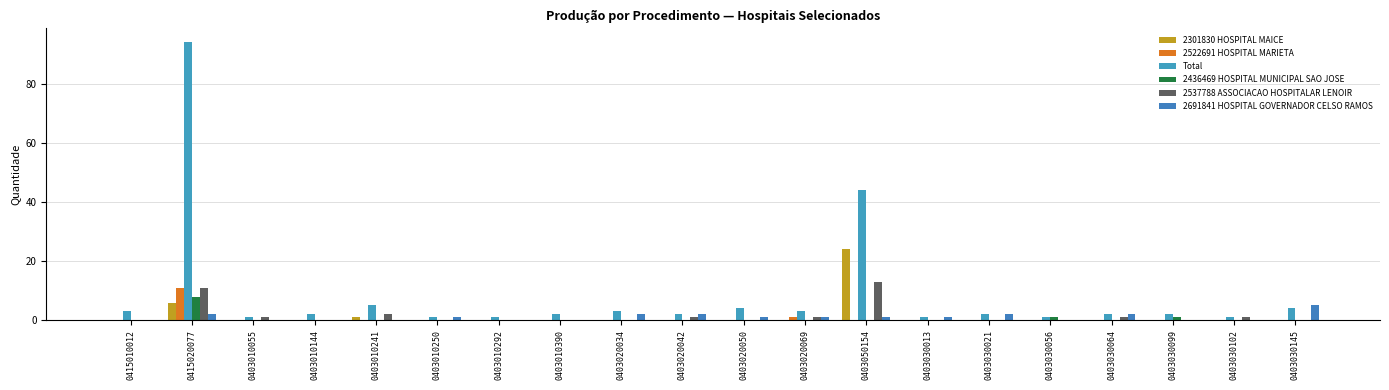

Which has a higher value, 0403030056 or 0403020050?

0403030056